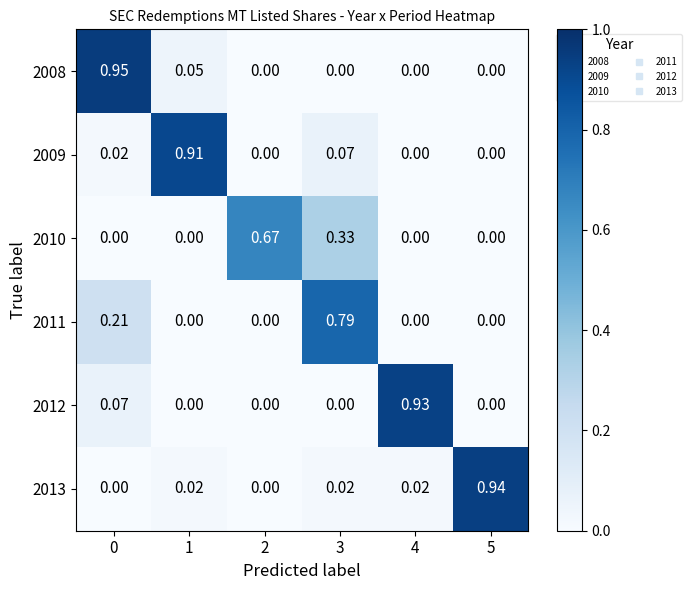

How many distinct data groups are displayed?

6